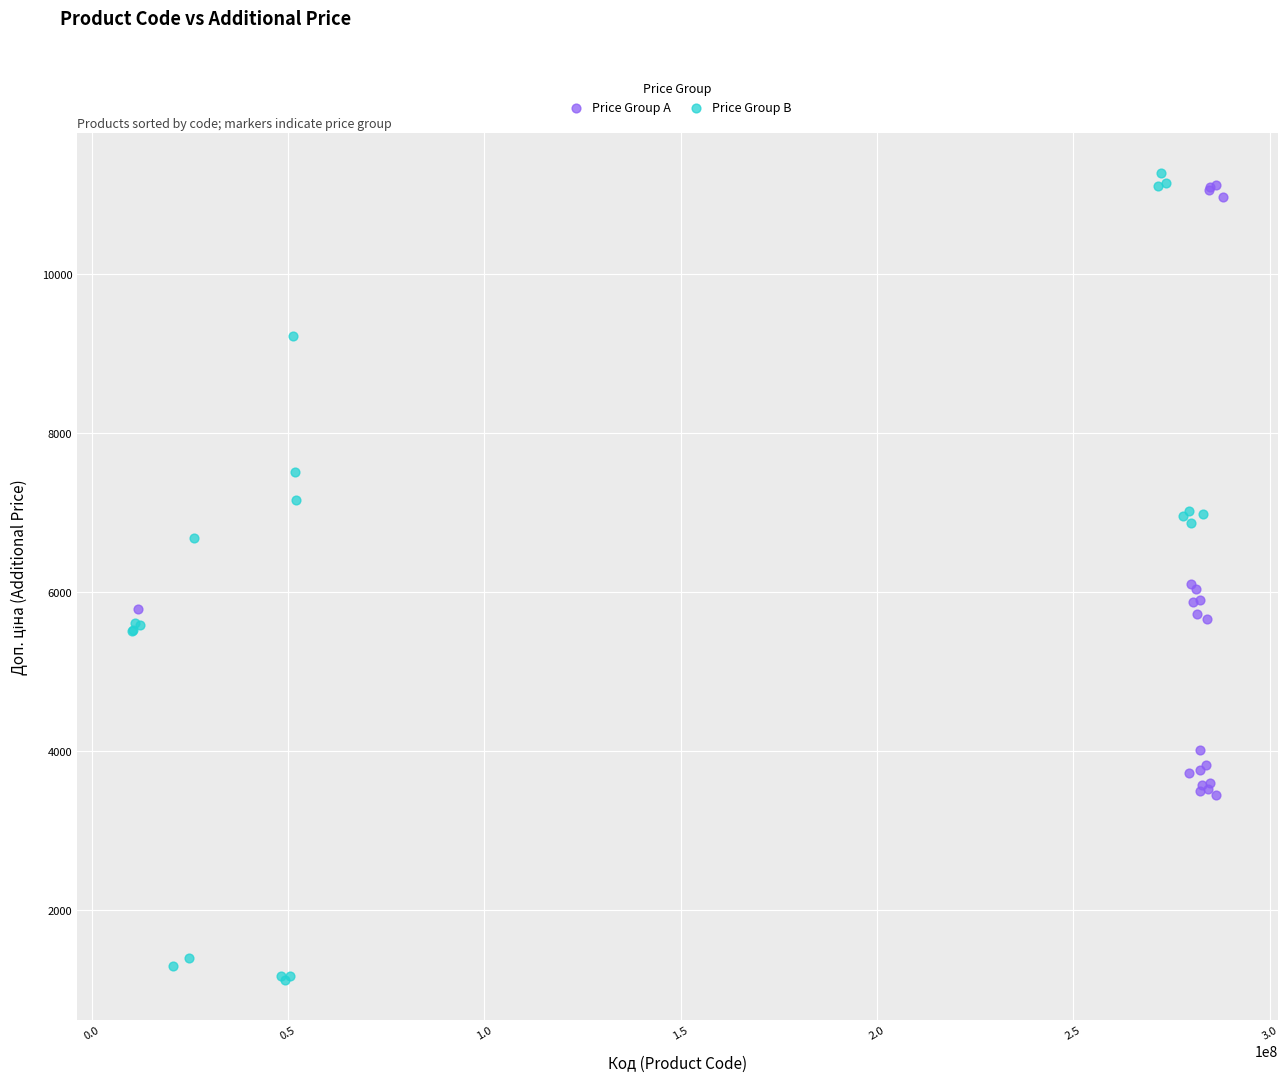

Which series reaches the minimum Y coordinate?

Price Group B